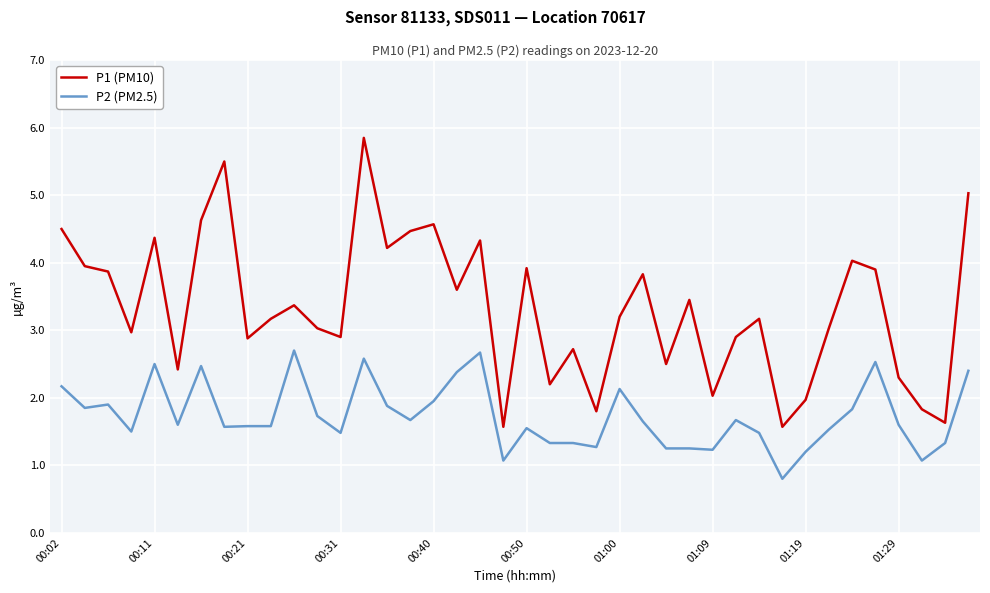

List the series in order of their overall mean, highest first.

P1 (PM10), P2 (PM2.5)